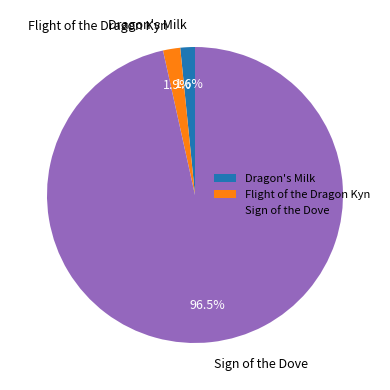

Which slice is the largest?

Sign of the Dove